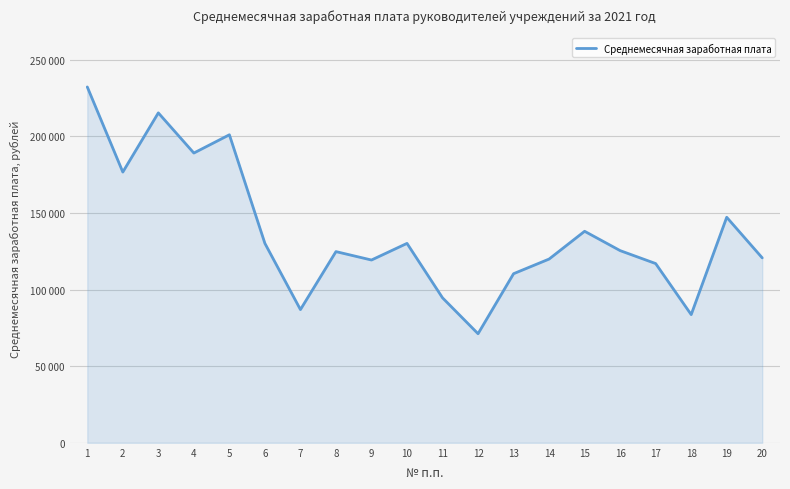

The value at 10 is 130086.8. True or false?

True